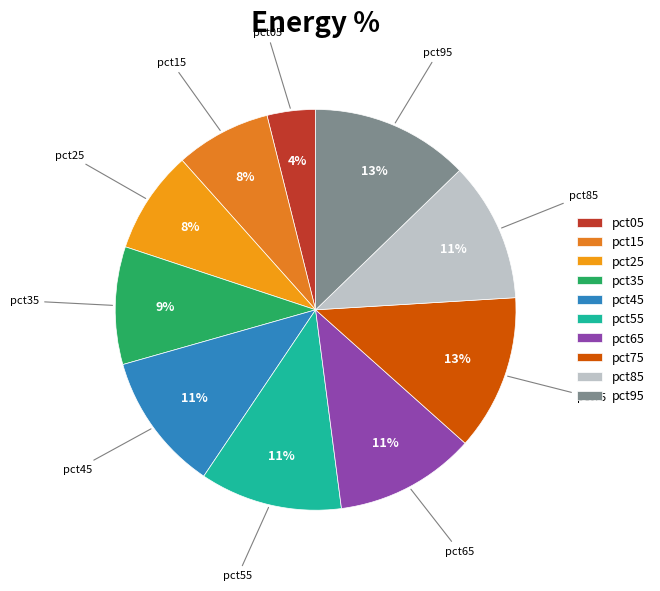

True or false: pct55 accounts for 21% of the total.

False